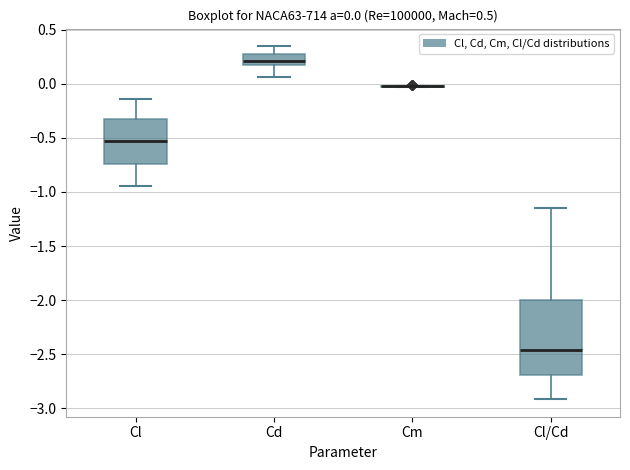

Comparing the boxes themselves (not the whiskers), which one is the tallest?

Cl/Cd